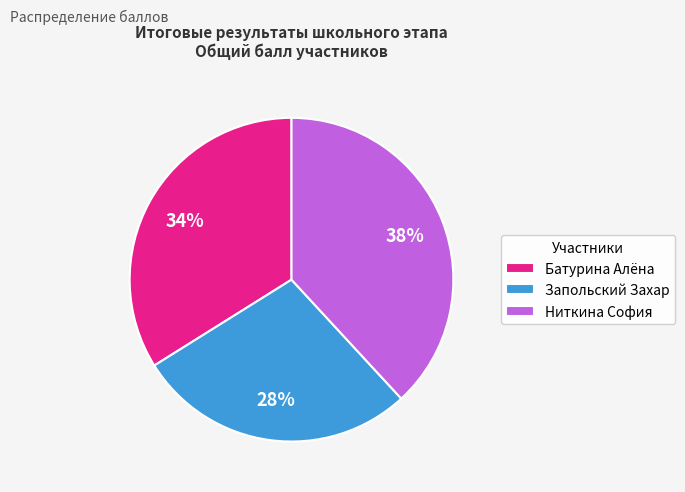

To the nearest percent, what is the difference between the largest and smallest slice percentages?

10%